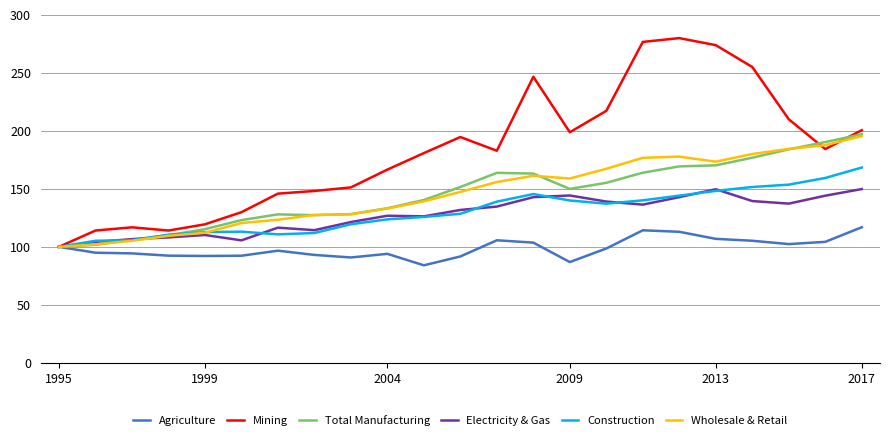

Which series has the widest spread of values?

Mining